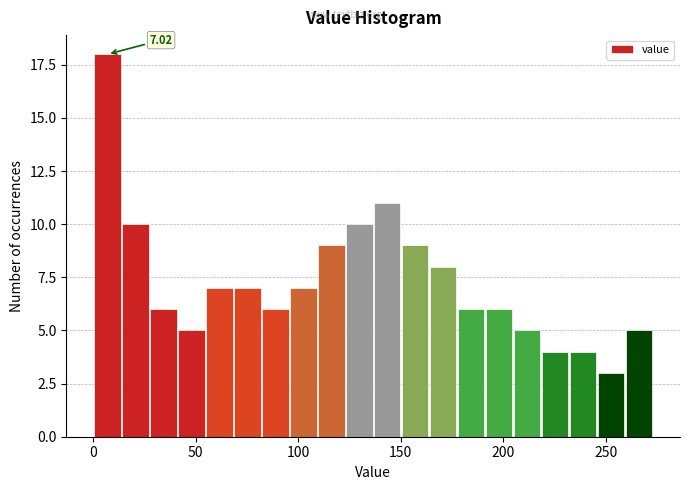

Around what value on the x-axis is the tallest bar? Give the approximate position of its centre, as read against the axis.

5